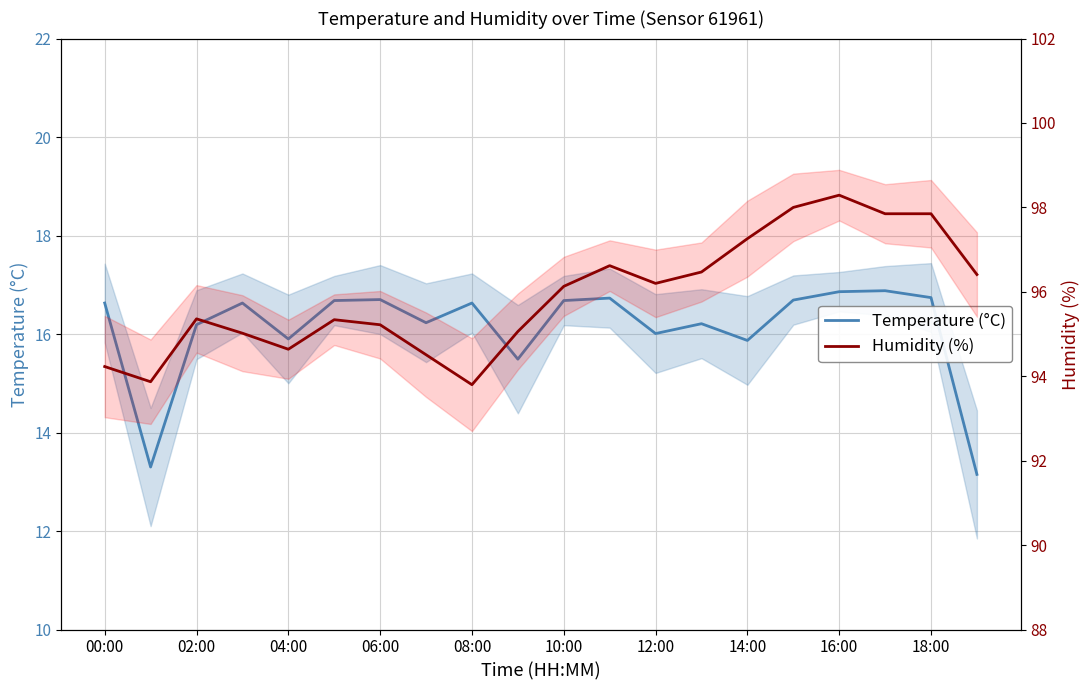

Which category has the highest value in the Humidity (%) series?

16:00